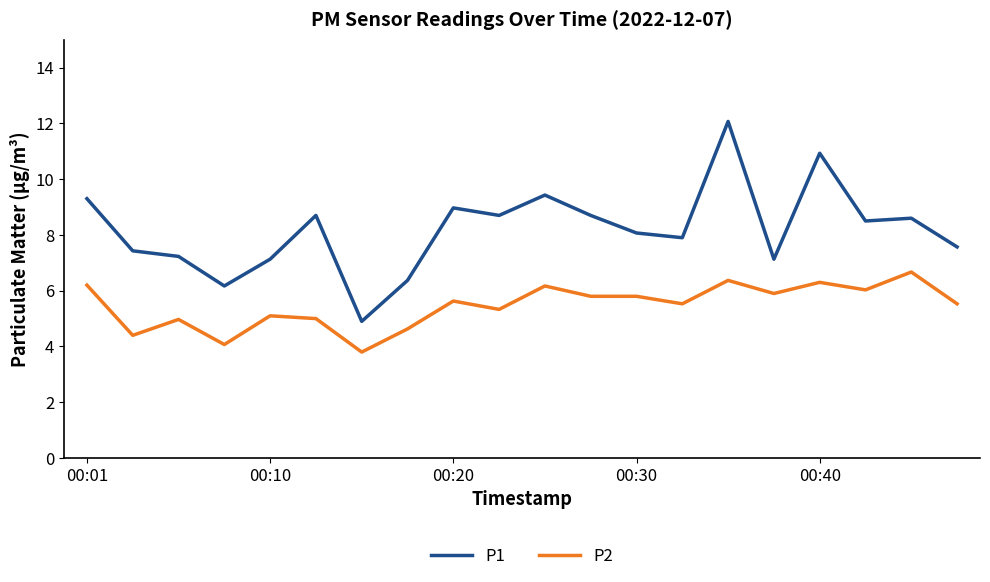

Which series has the widest spread of values?

P1